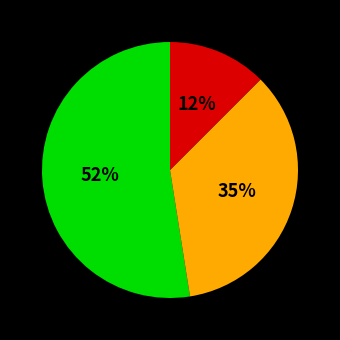

Is there any slice that represents more than half of the pie?

Yes